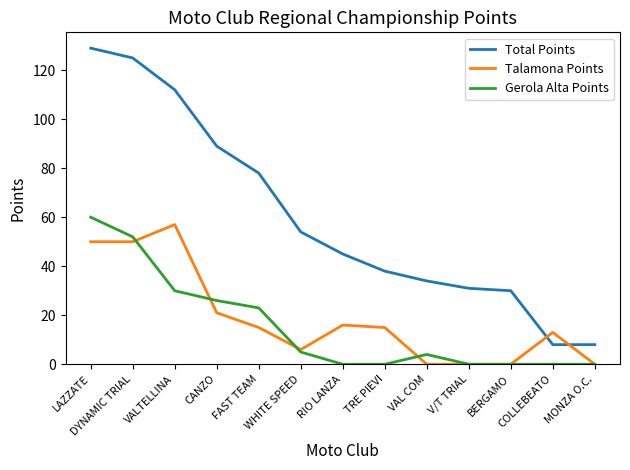

What is the difference between the maximum and minimum values in the Talamona Points series?

57